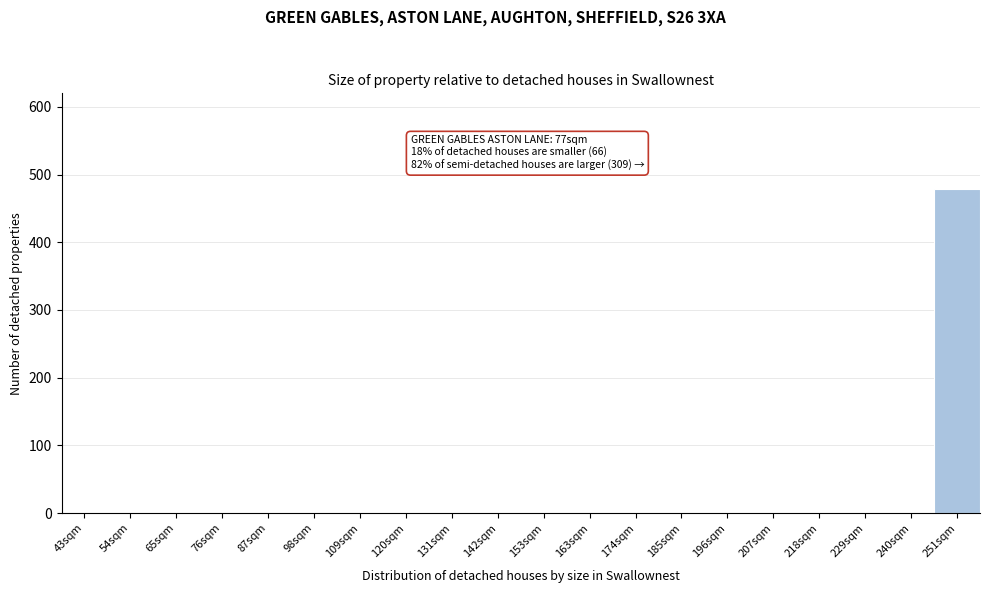

Reading left to right, extract all data points from this chart.

43sqm=0	54sqm=0	65sqm=0	76sqm=0	87sqm=0	98sqm=0	109sqm=0	120sqm=0	131sqm=0	142sqm=0	153sqm=0	163sqm=0	174sqm=0	185sqm=0	196sqm=0	207sqm=0	218sqm=0	229sqm=0	240sqm=0	251sqm=479